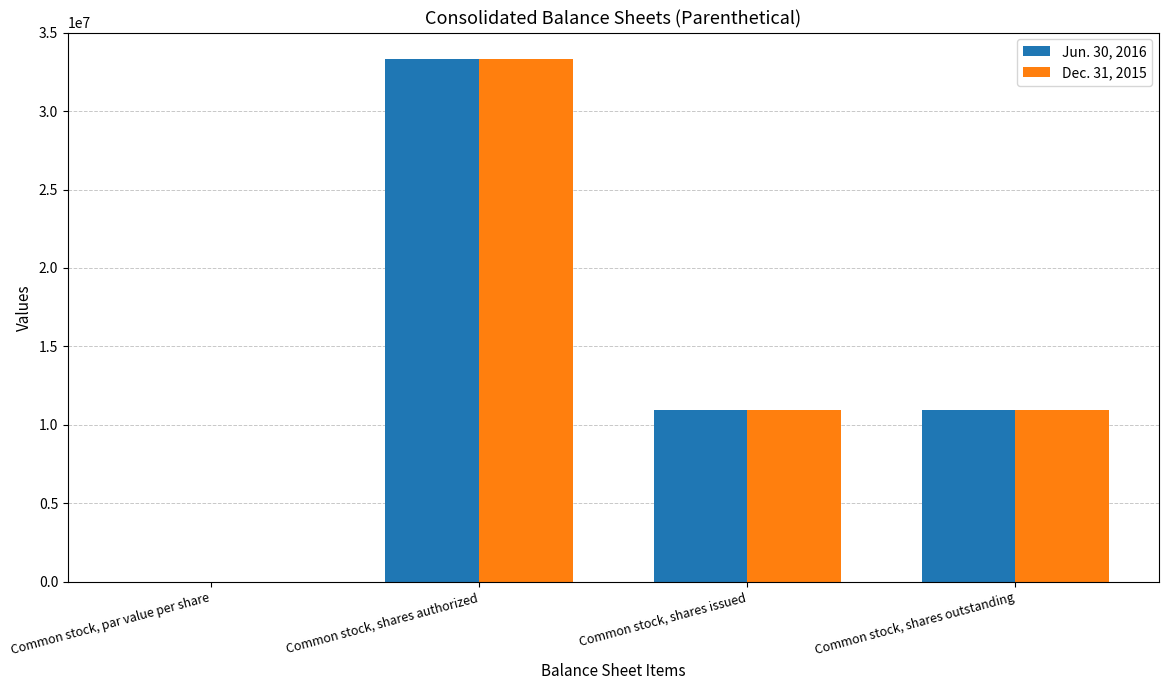

Is it true that Jun. 30, 2016 equals 0.5 at Common stock, par value per share?

True